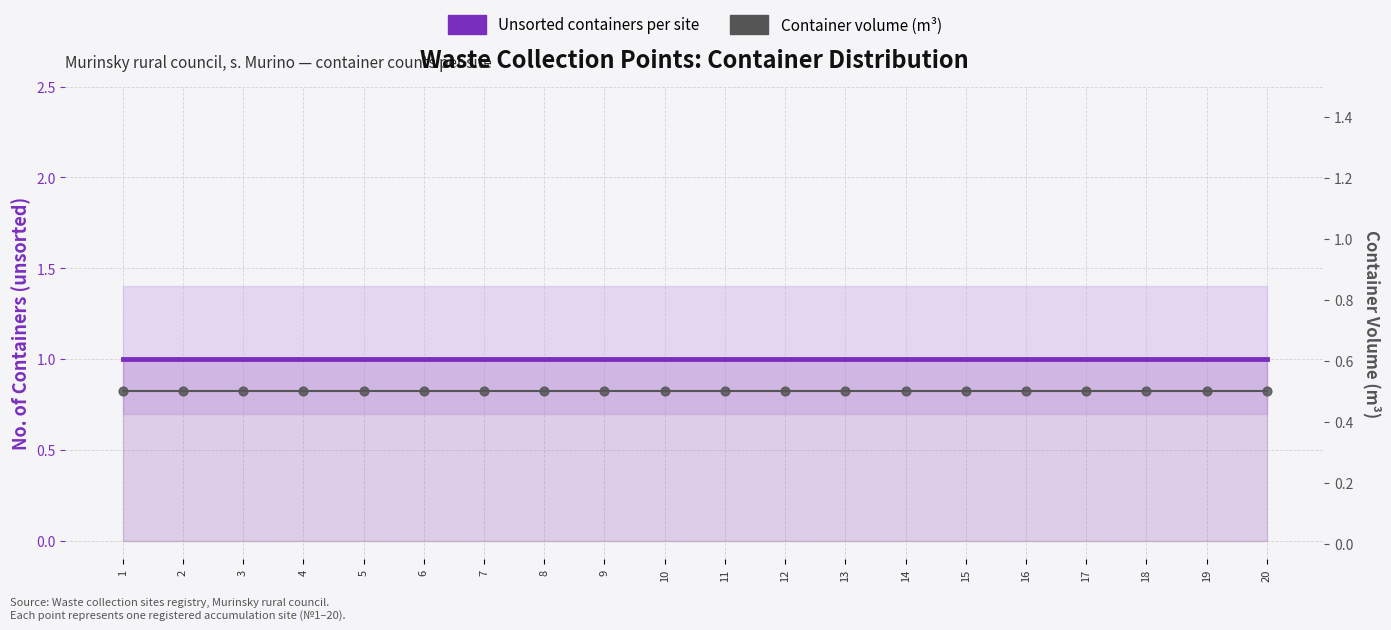

What is the total value across all series at 18?

1.5